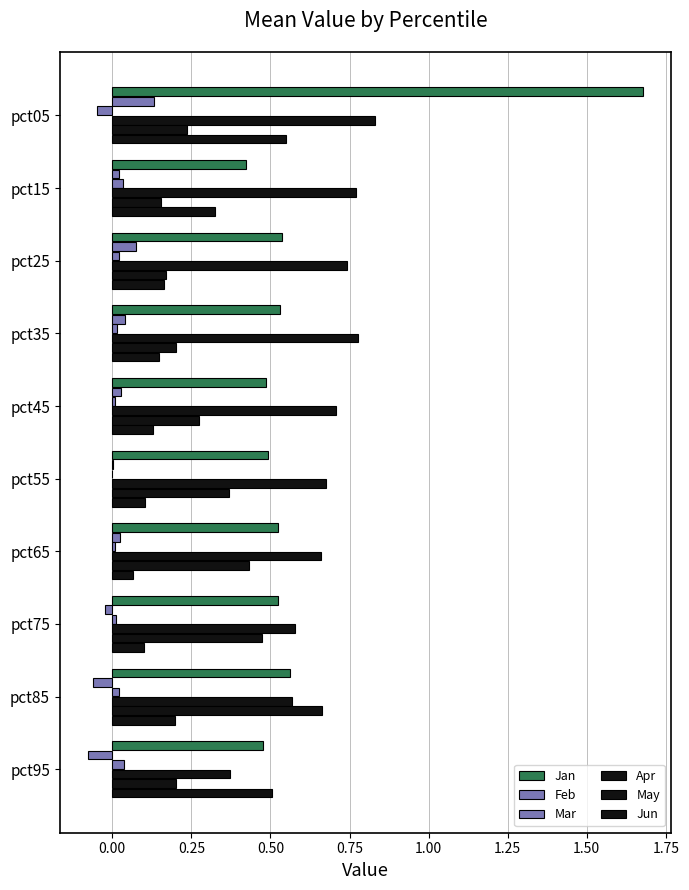

What is the difference between the maximum and second lowest values in the Feb series?

0.2